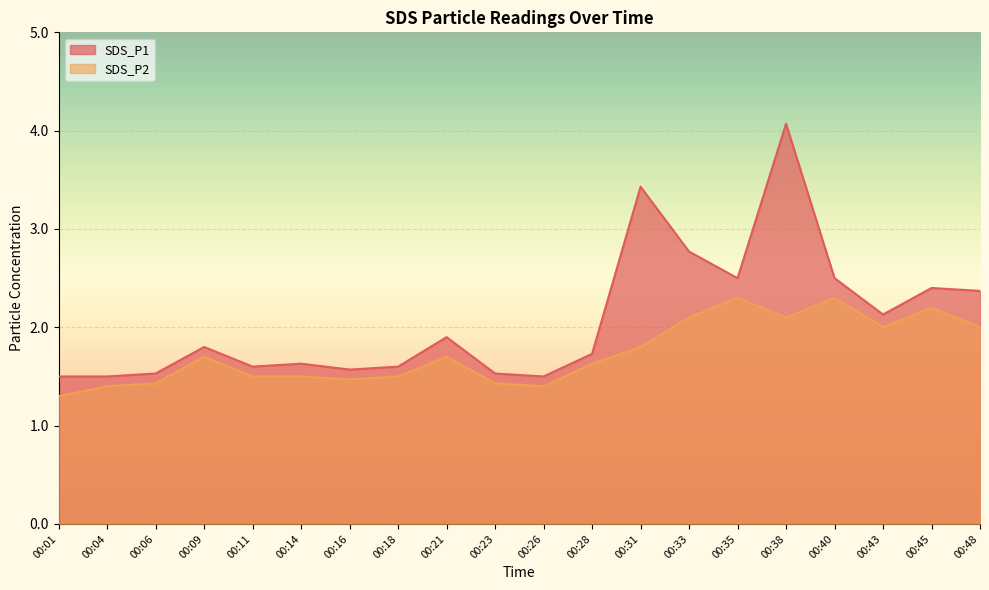

Rank the series by their maximum value, from lowest to highest.

SDS_P2, SDS_P1